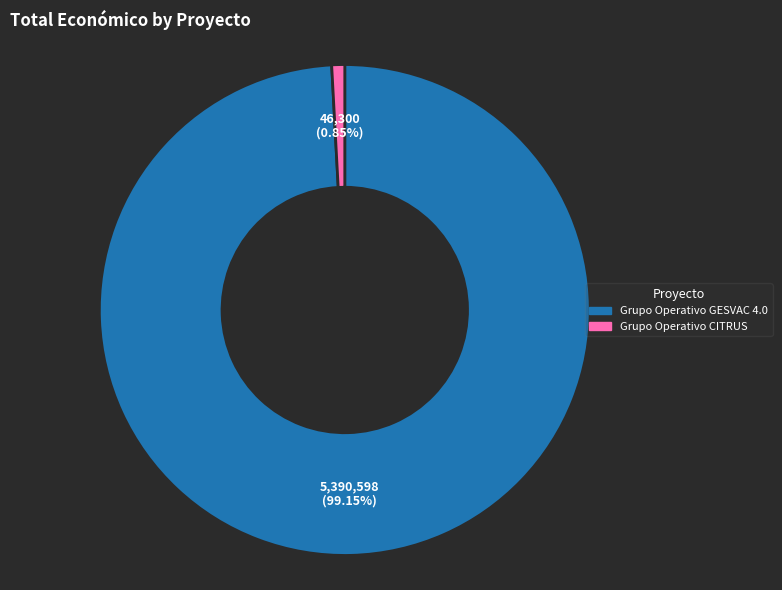

Is there a majority slice in this chart?

Yes